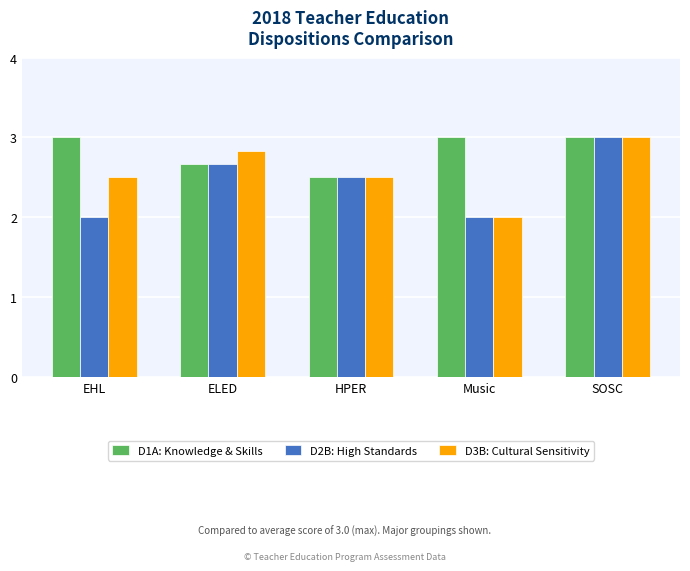

How many data points in D3B: Cultural Sensitivity are above 2?

4